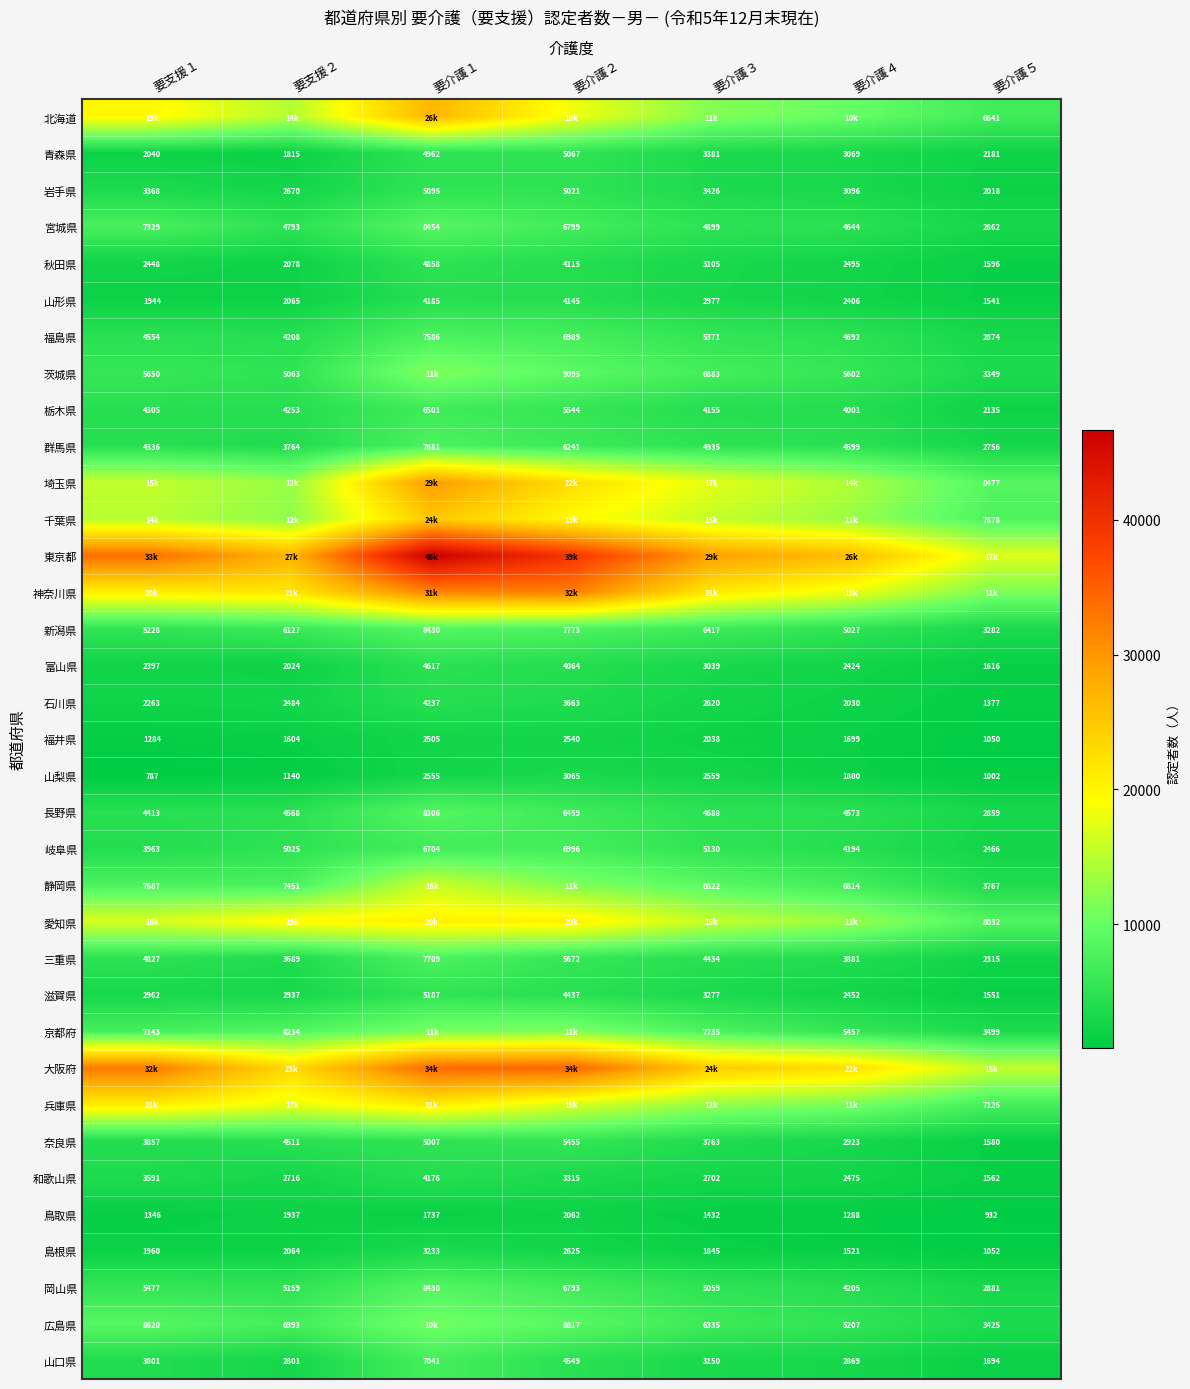

List the labels in order of 秋田県 value, largest first.

要介護１, 要介護２, 要介護３, 要介護４, 要支援１, 要支援２, 要介護５